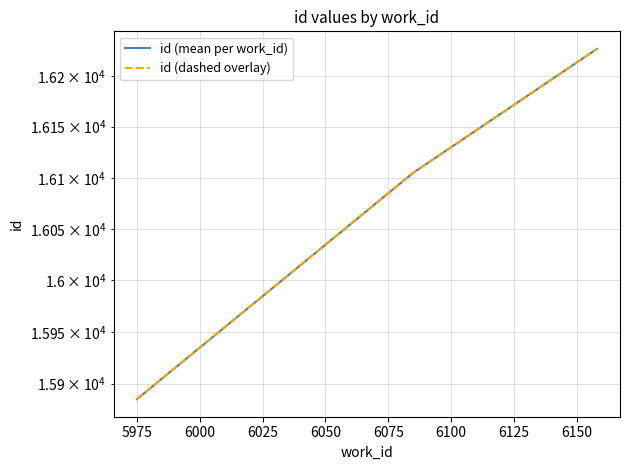

Does the chart have visible grid lines?

Yes